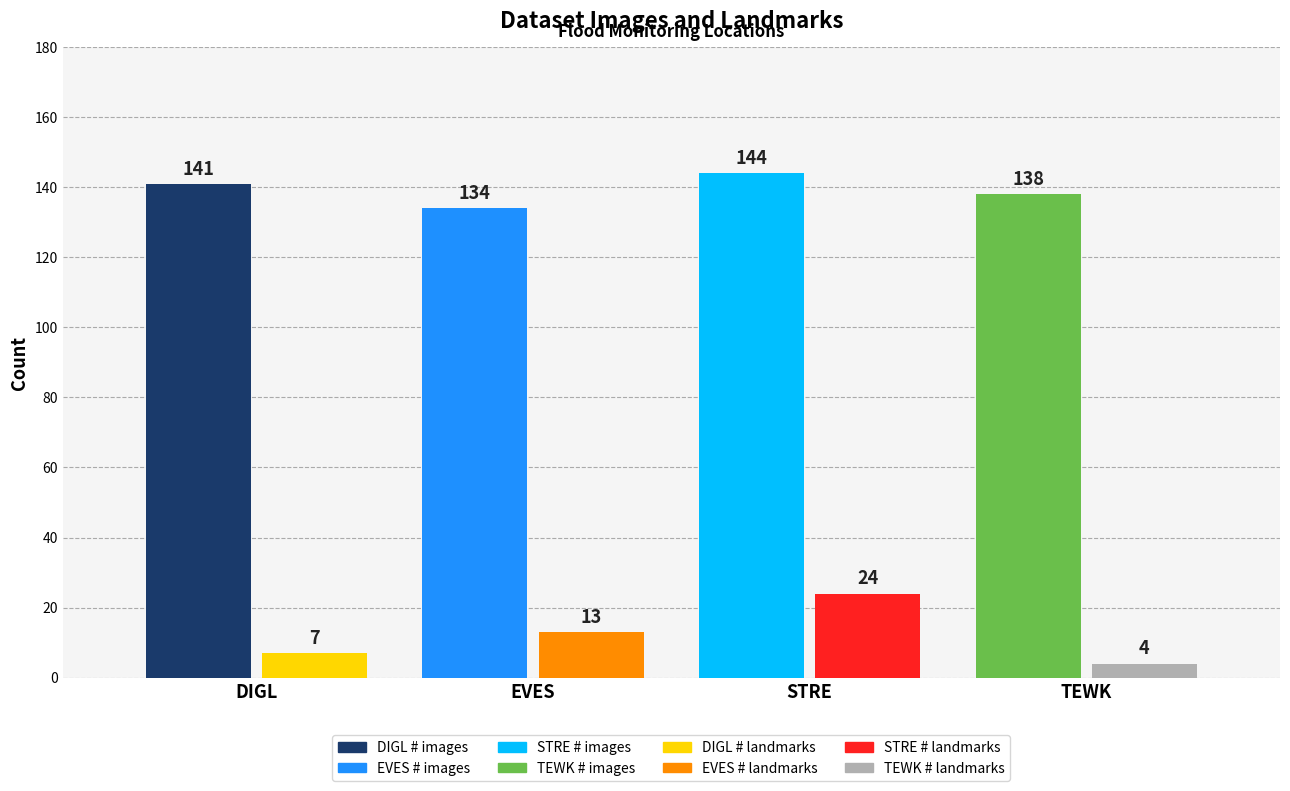

How many data points does each series have?

4